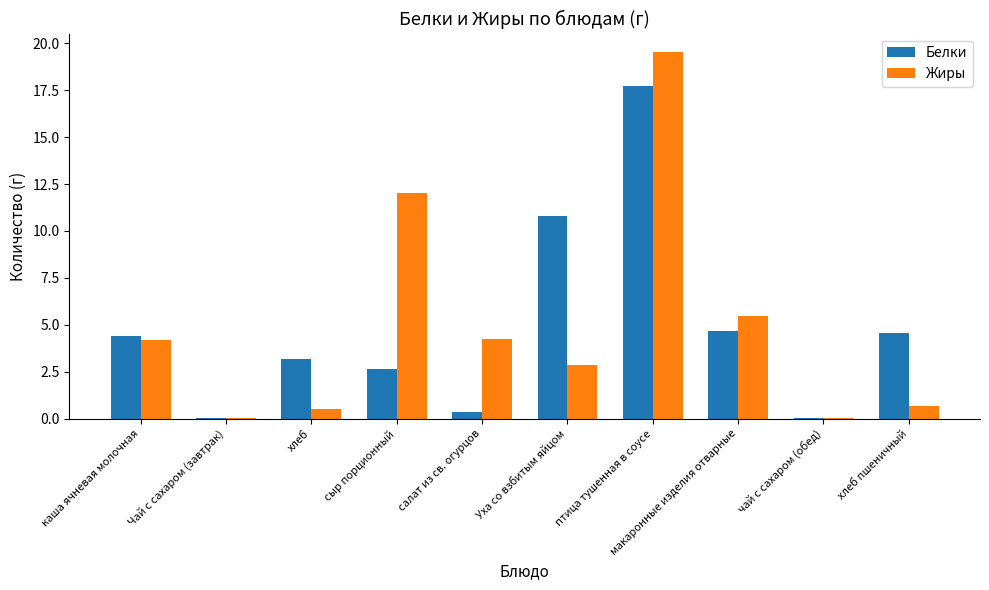

Between Чай с сахаром (завтрак) and хлеб, which series saw the biggest shift?

Белки